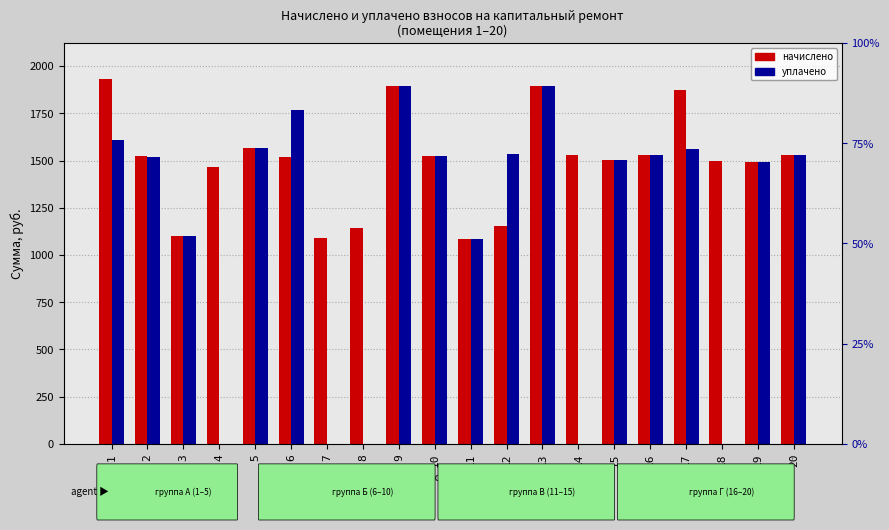

What is the difference between the maximum and minimum values in the уплачено series?

1892.4